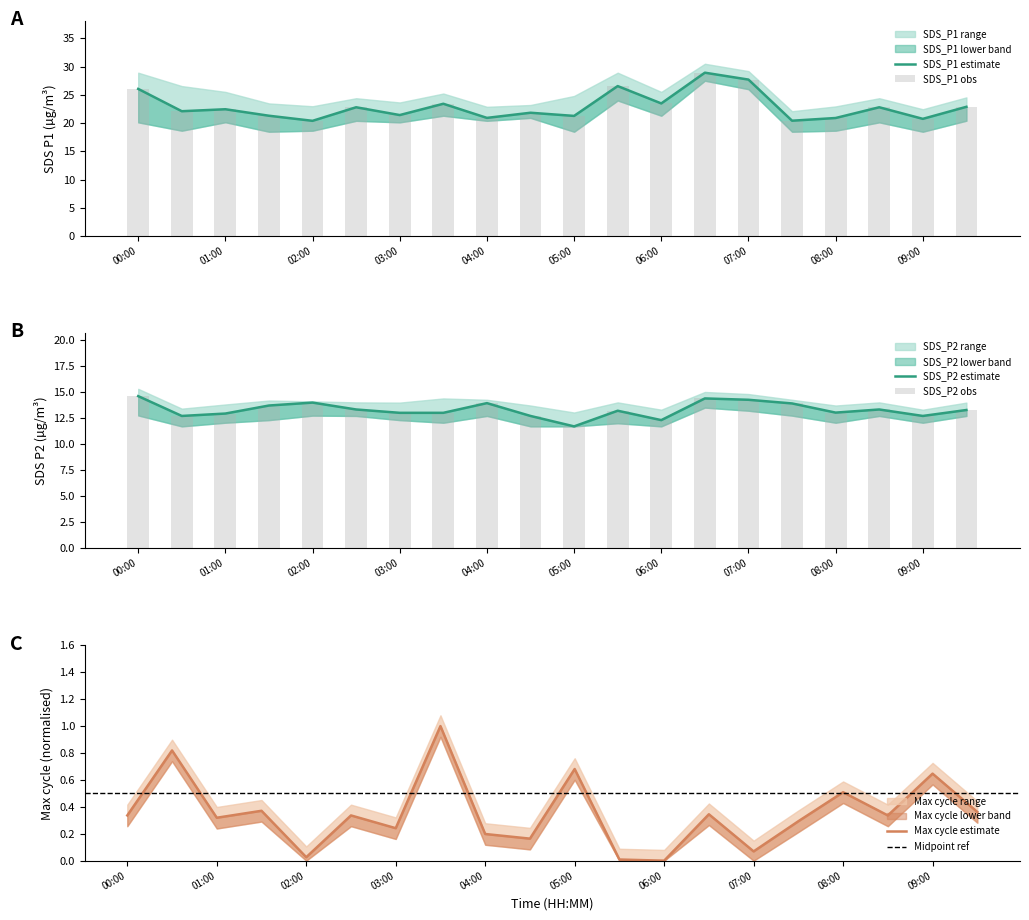

What position from the left is 08:00?

17